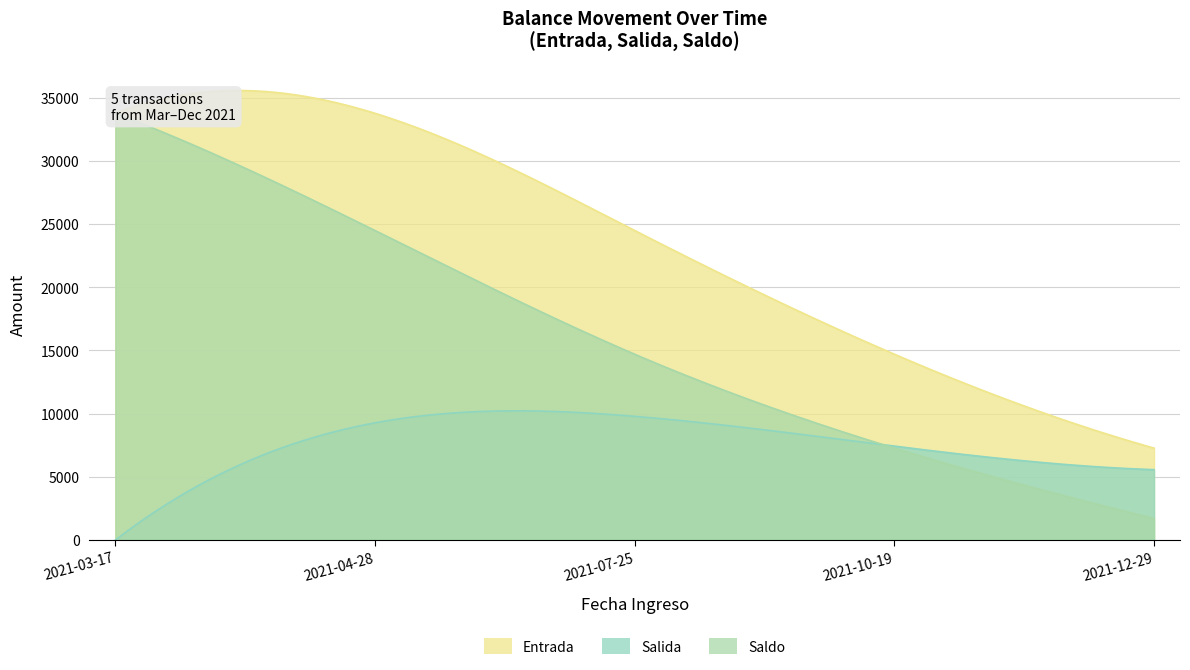

Reading right to left, list all the values displayed in this chart.

Entrada: 7268.7	14695.4	24479.2	33750.0	33750.0
Salida: 5566.6	7426.7	9783.8	9270.9	0.0
Saldo: 1702.1	7268.7	14695.4	24479.2	33750.0